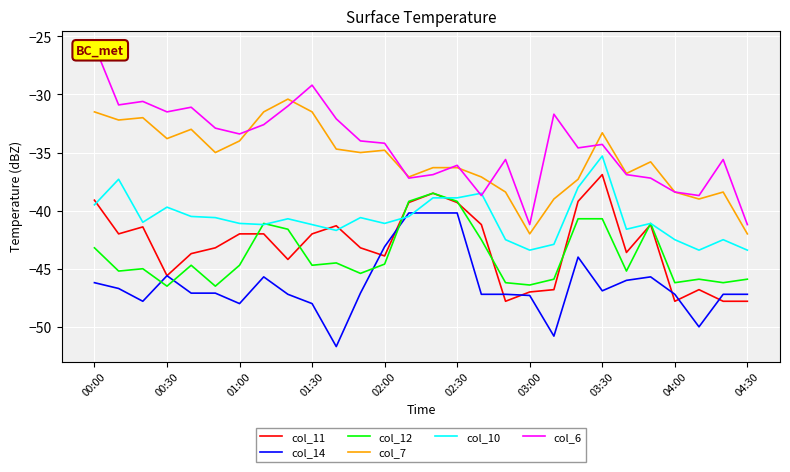

The value of col_11 at 01:30 is -65.7. True or false?

False